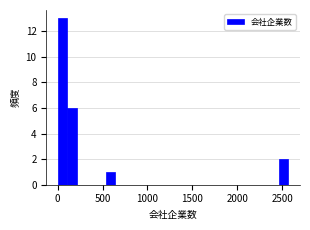

Around what value on the x-axis is the tallest bar? Give the approximate position of its centre, as read against the axis.

50